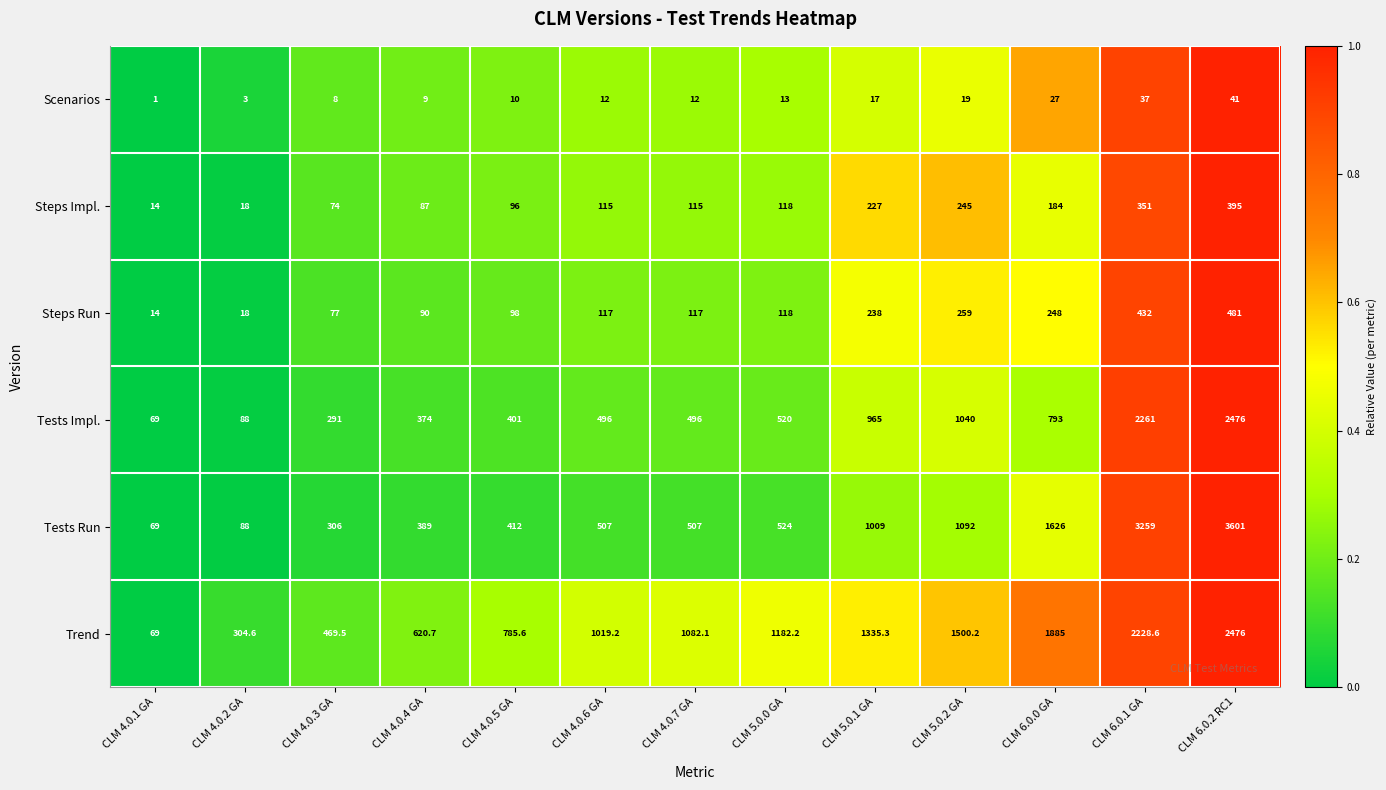

How many series are shown in this chart?

6